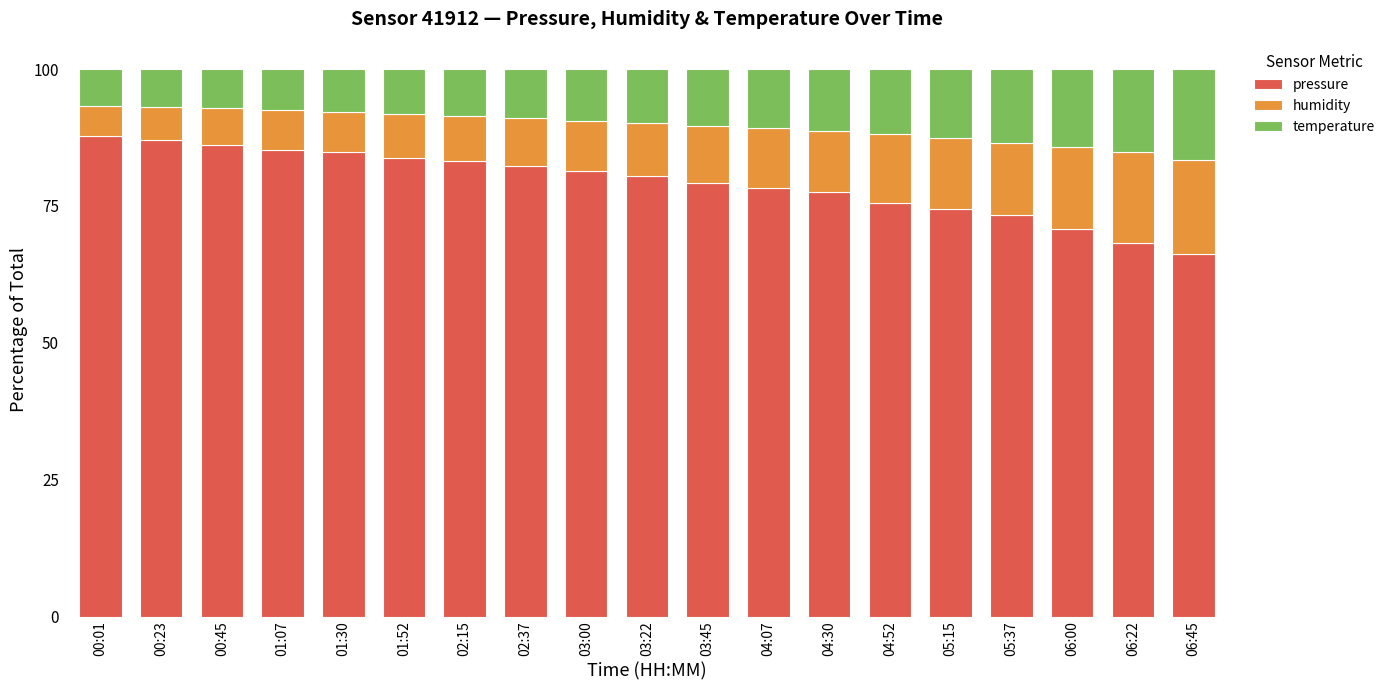

True or false: pressure has a value of 82.3 at 02:37.

True